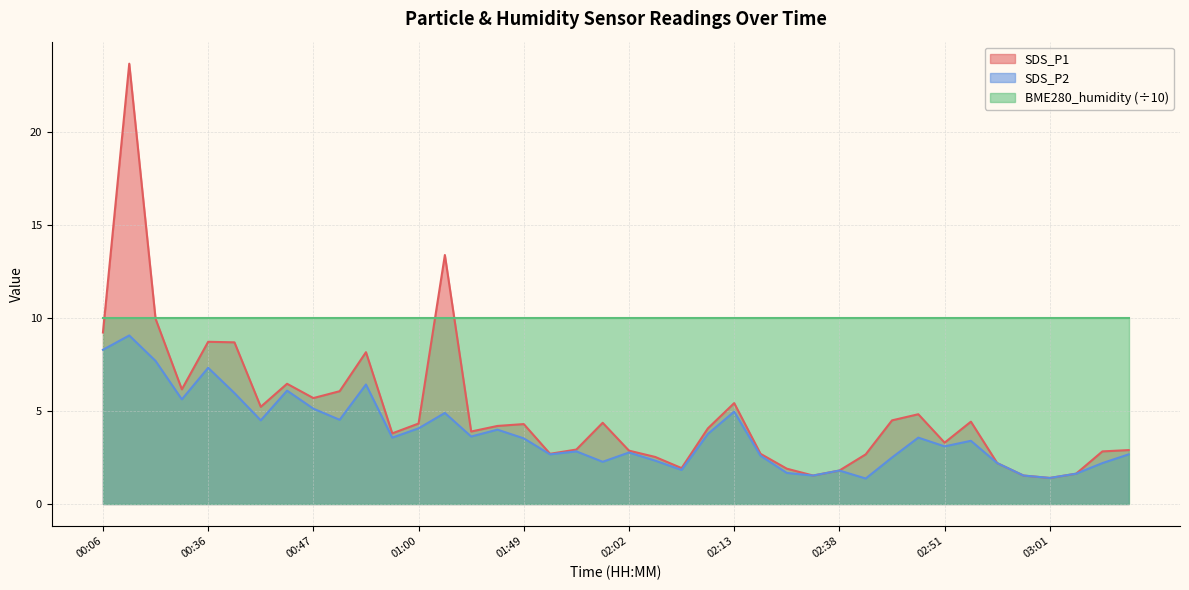

At which label does SDS_P1 first exceed 4?

00:06